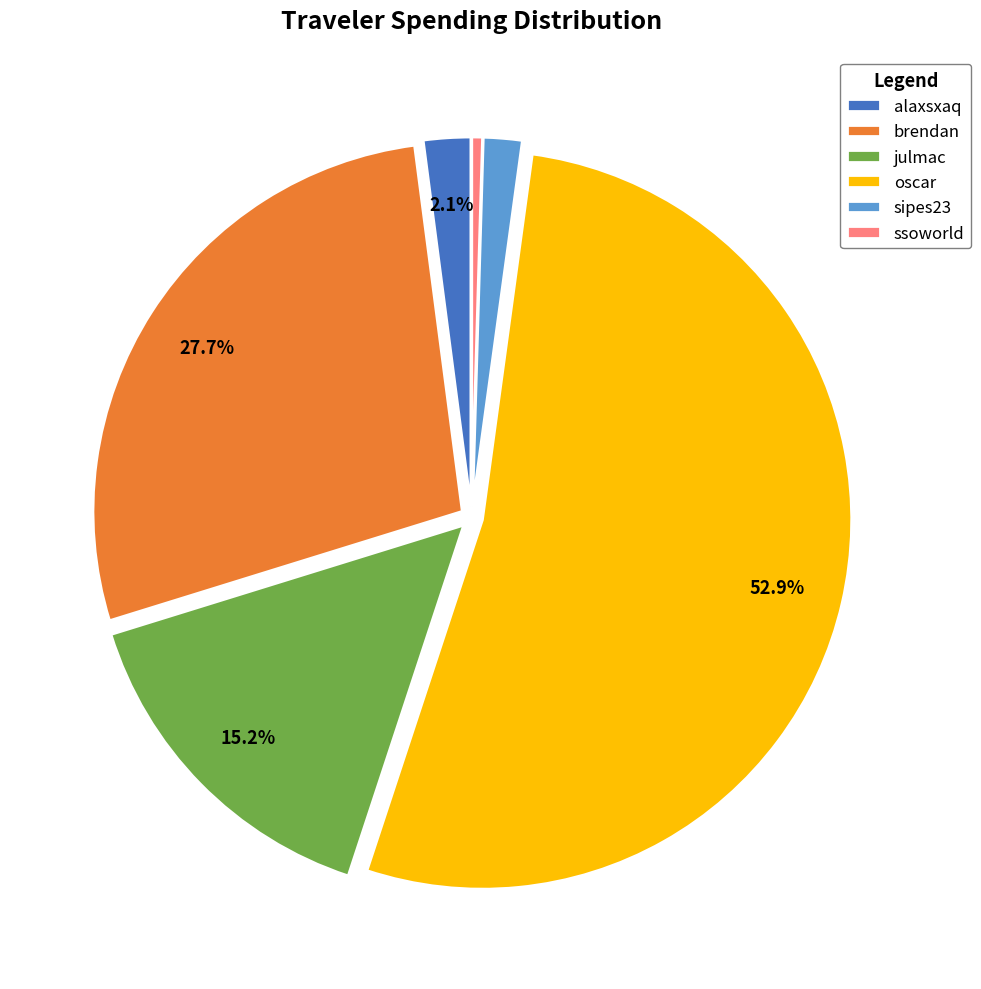

The oscar slice represents 64% of the pie. True or false?

False